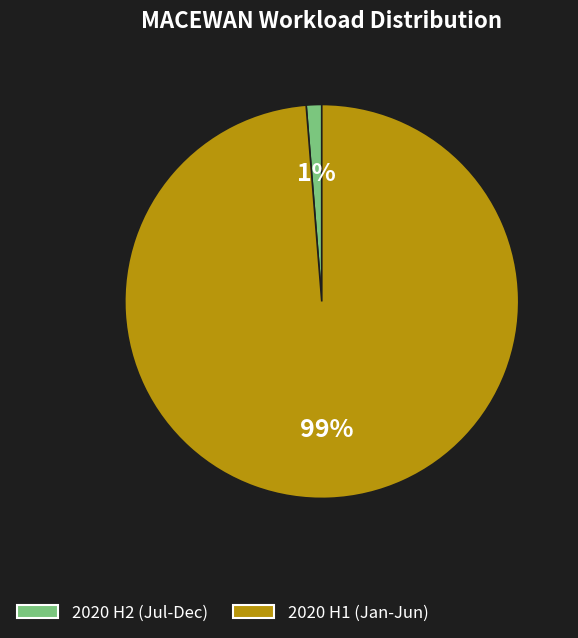

To the nearest percent, what is the average slice percentage?

50%